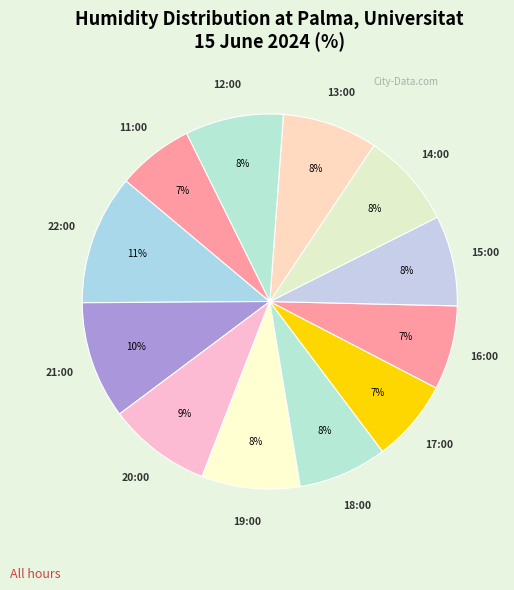

What is the ratio of the value at 18:00 to the value at 22:00?

0.7